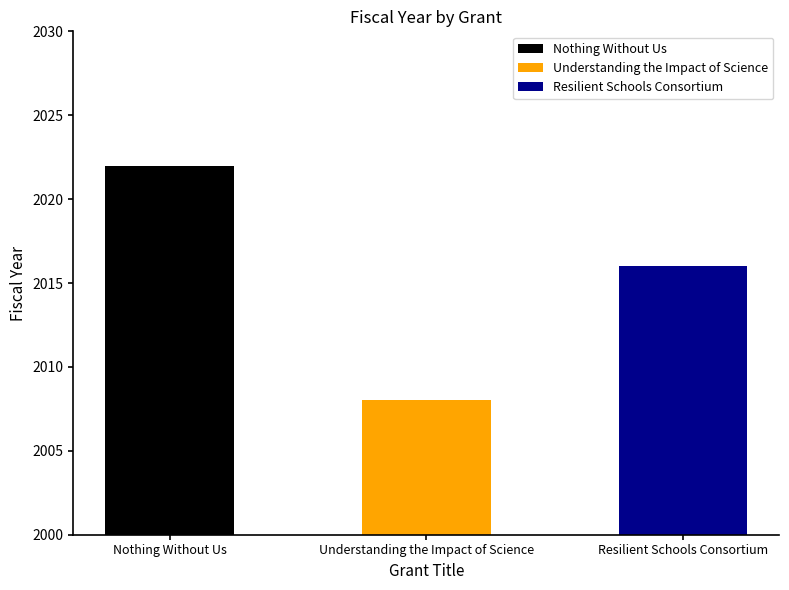

Rank the categories by value from lowest to highest.

Understanding the Impact of Science, Resilient Schools Consortium, Nothing Without Us